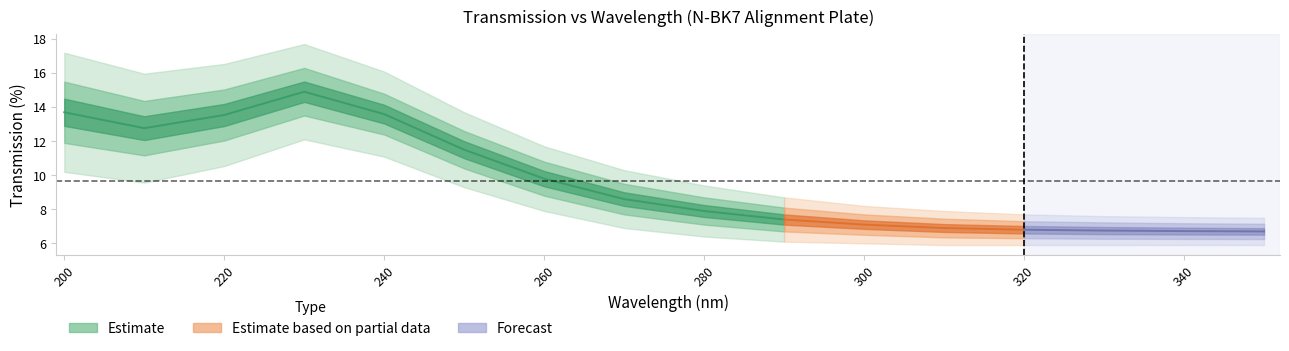

What is the minimum value shown in the chart?

6.7